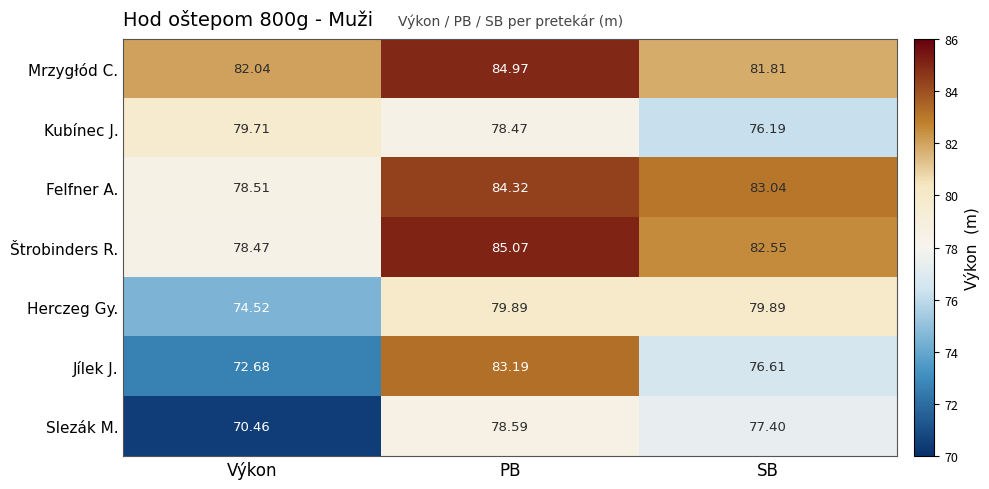

Rank the series at Výkon from lowest to highest value.

Slezák M., Jílek J., Herczeg Gy., Štrobinders R., Felfner A., Kubínec J., Mrzygłód C.